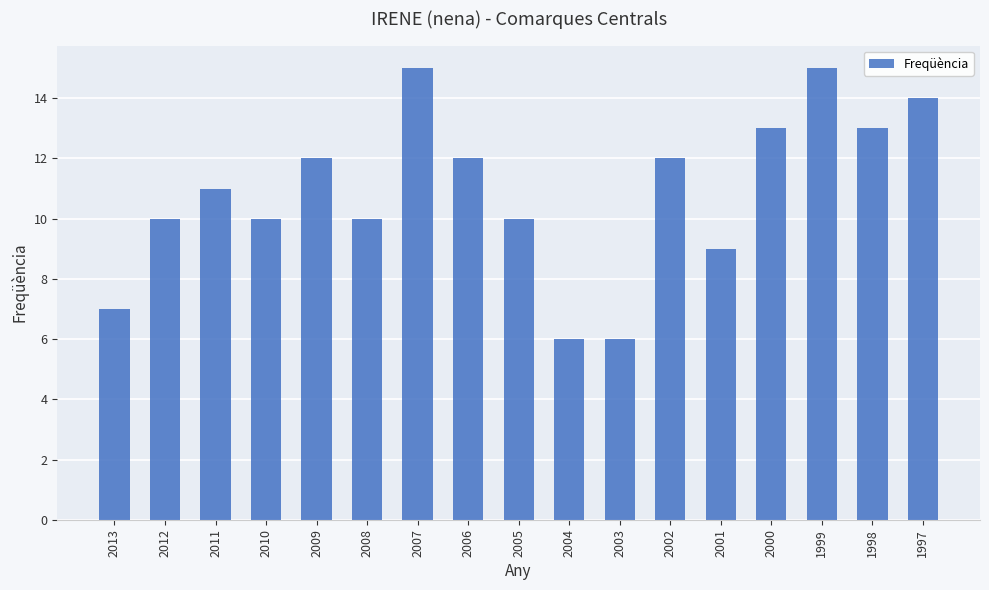

Reading left to right, transcribe all the data shown in this chart.

7	10	11	10	12	10	15	12	10	6	6	12	9	13	15	13	14